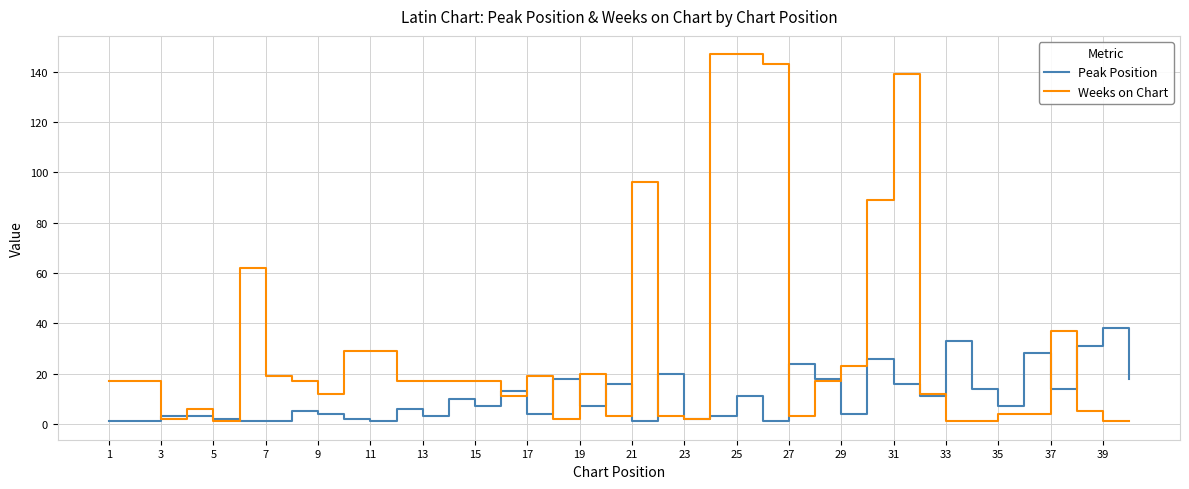

What is the difference between the second highest and second lowest values in the Weeks on Chart series?

146